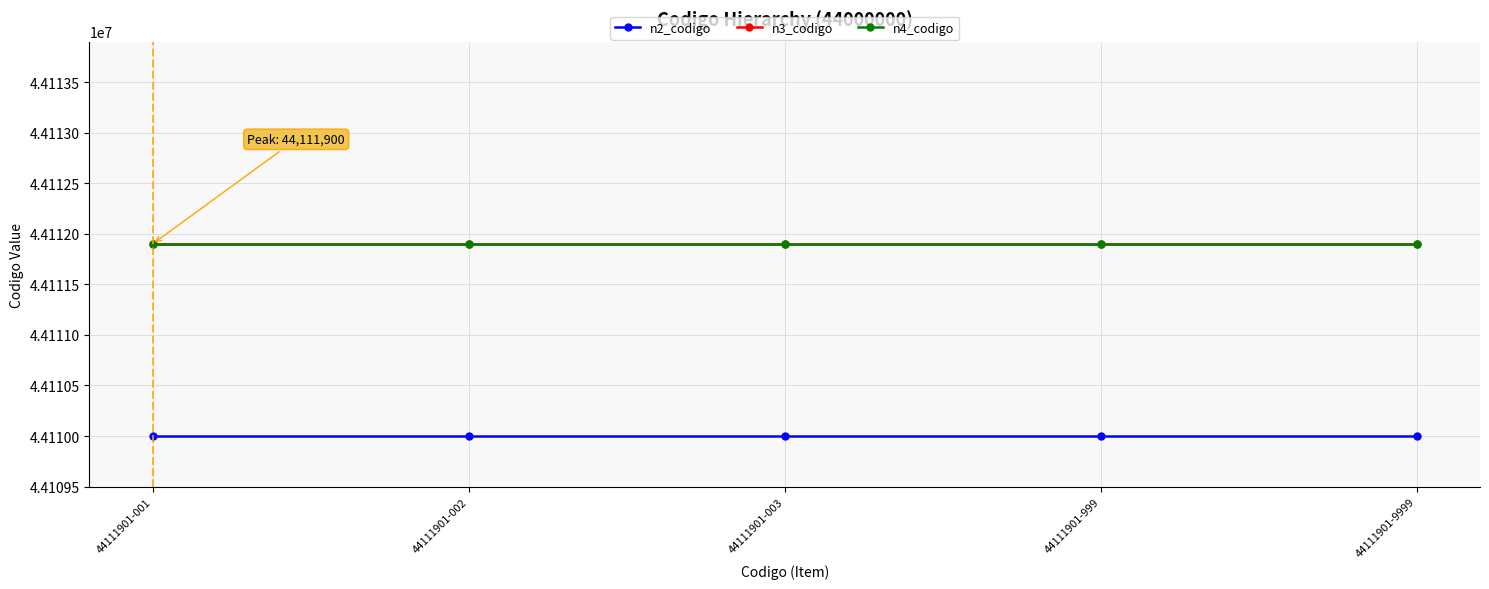

Is it true that n4_codigo equals 19682808 at 44111901-999?

False